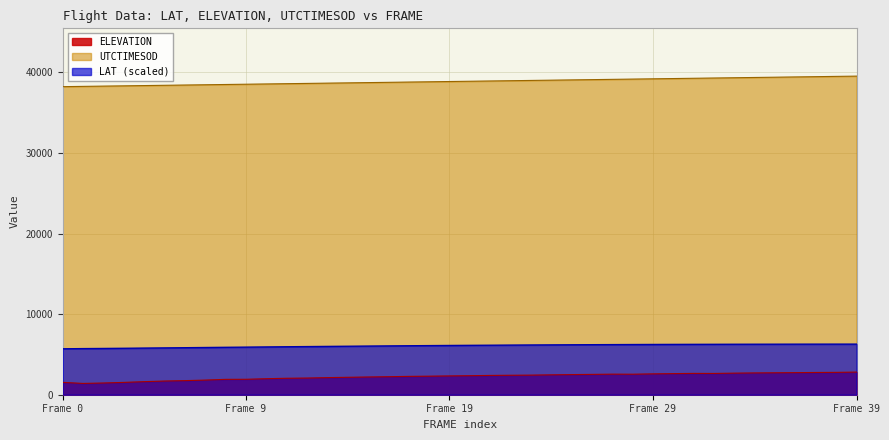

True or false: ELEVATION has a value of 1025.5 at Frame 29.

False